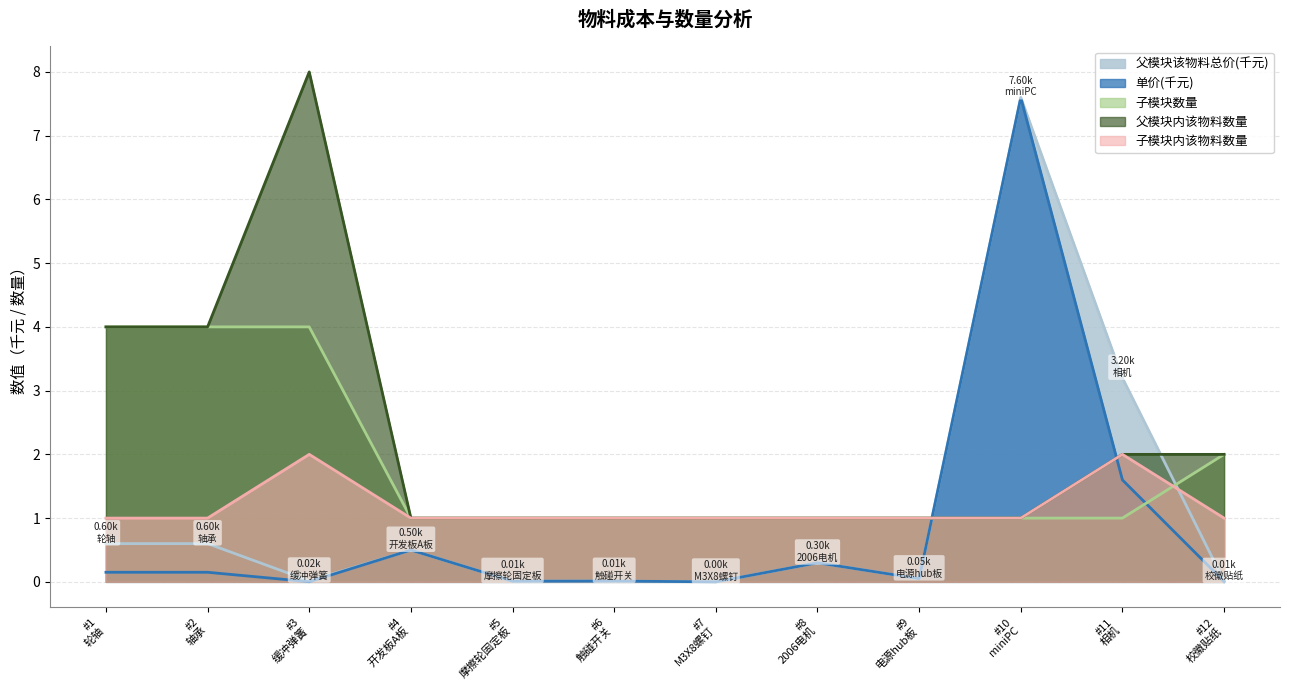

How many series are shown in this chart?

5